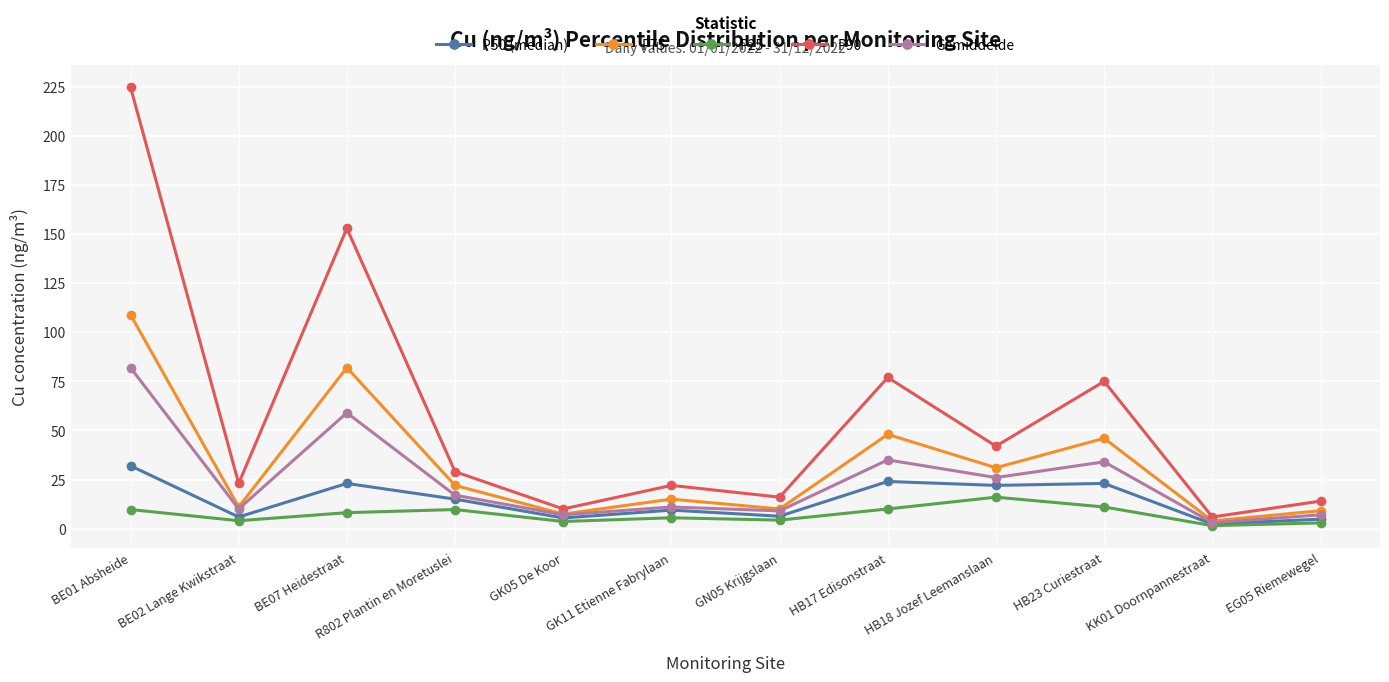

How many series are shown in this chart?

5